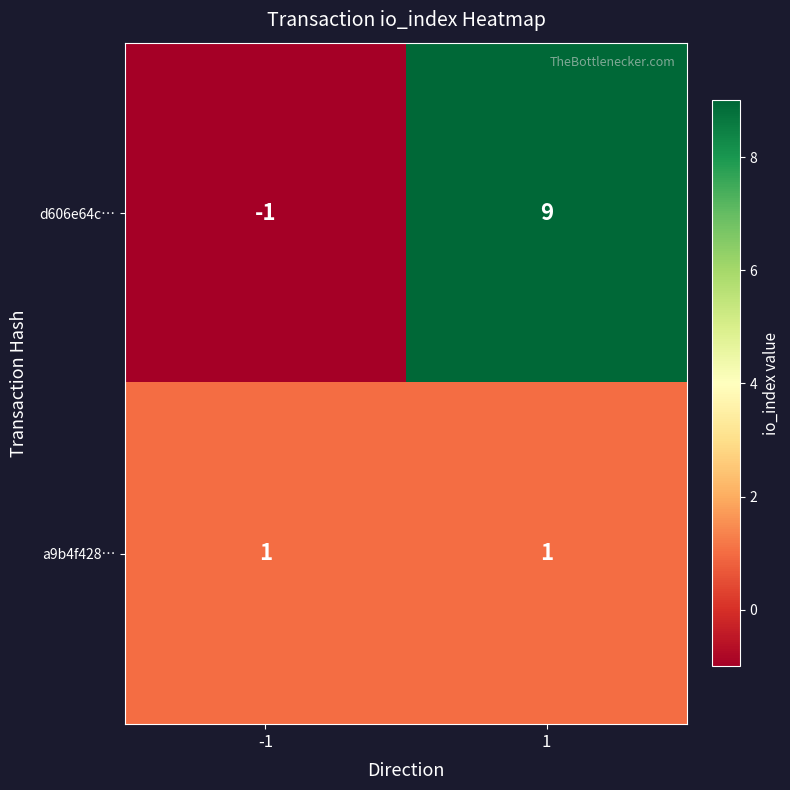

Which series has the widest spread of values?

d606e64c…